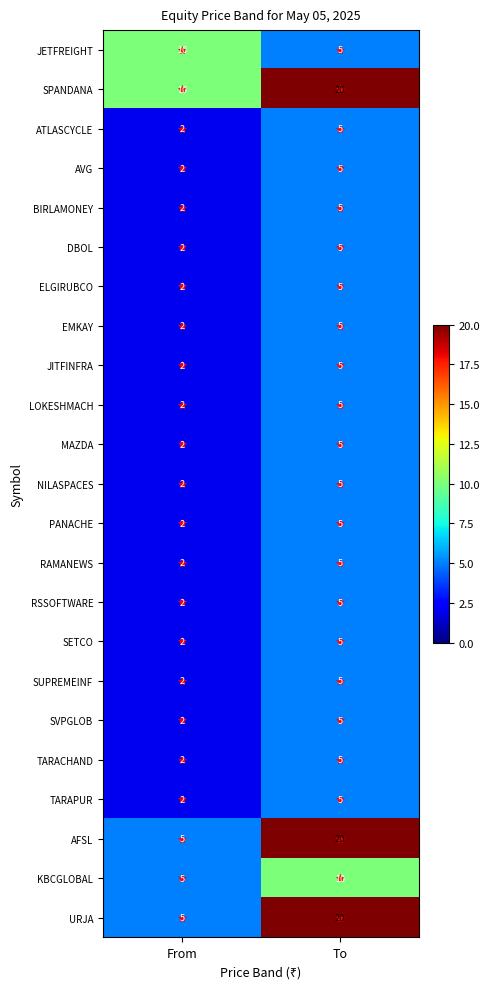

What is the total value across all series at From?

71